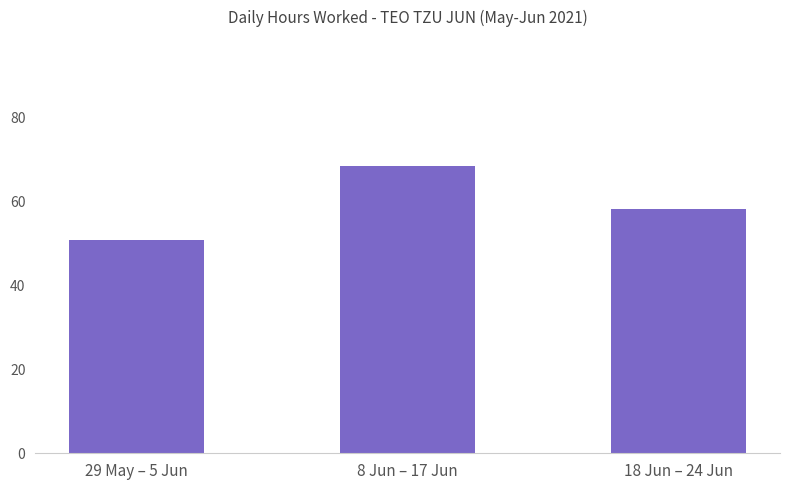

What is the sum of all values?

177.7